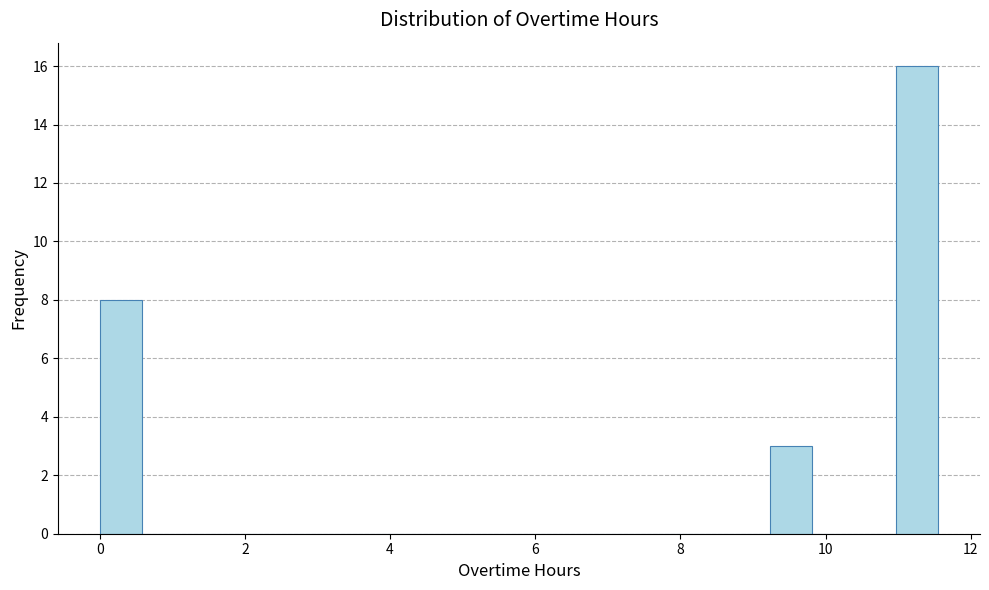

Around what value on the x-axis is the tallest bar? Give the approximate position of its centre, as read against the axis.

11.2